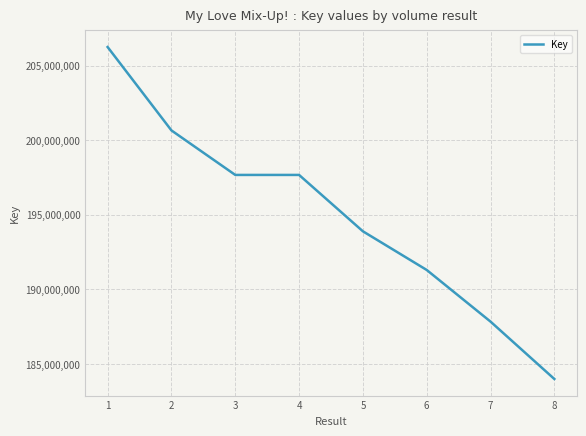

What is the difference between the maximum and minimum values?

22258841